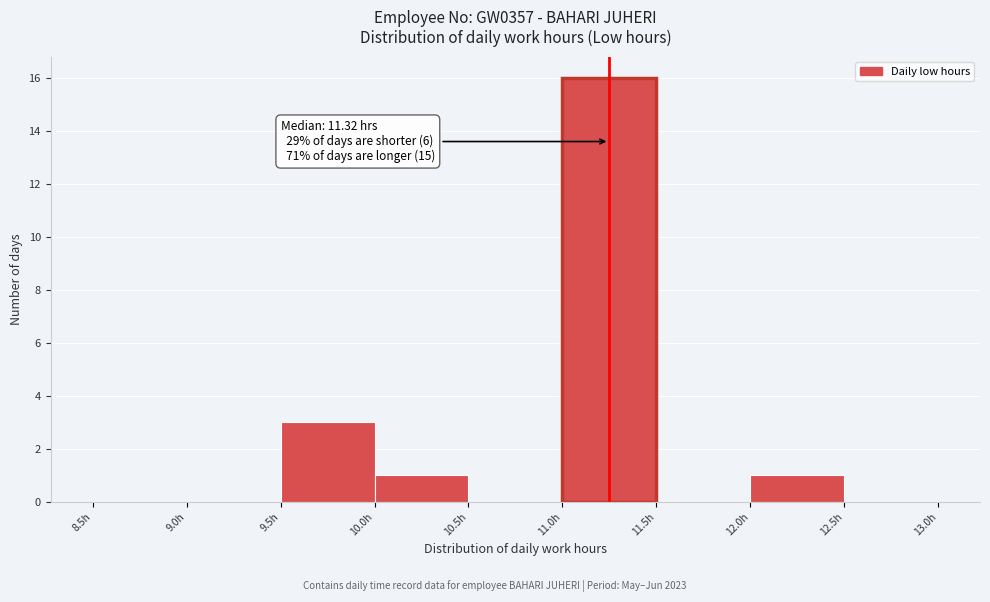

Over which range of the x-axis is the bar tallest?

11.0 to 11.5